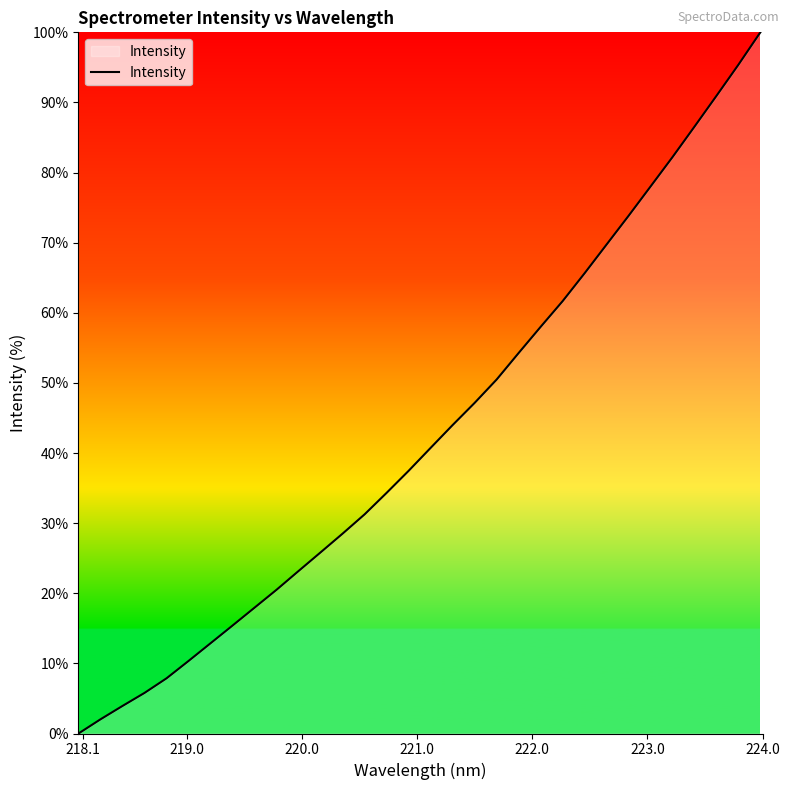

What is the greatest value displayed?

100.0